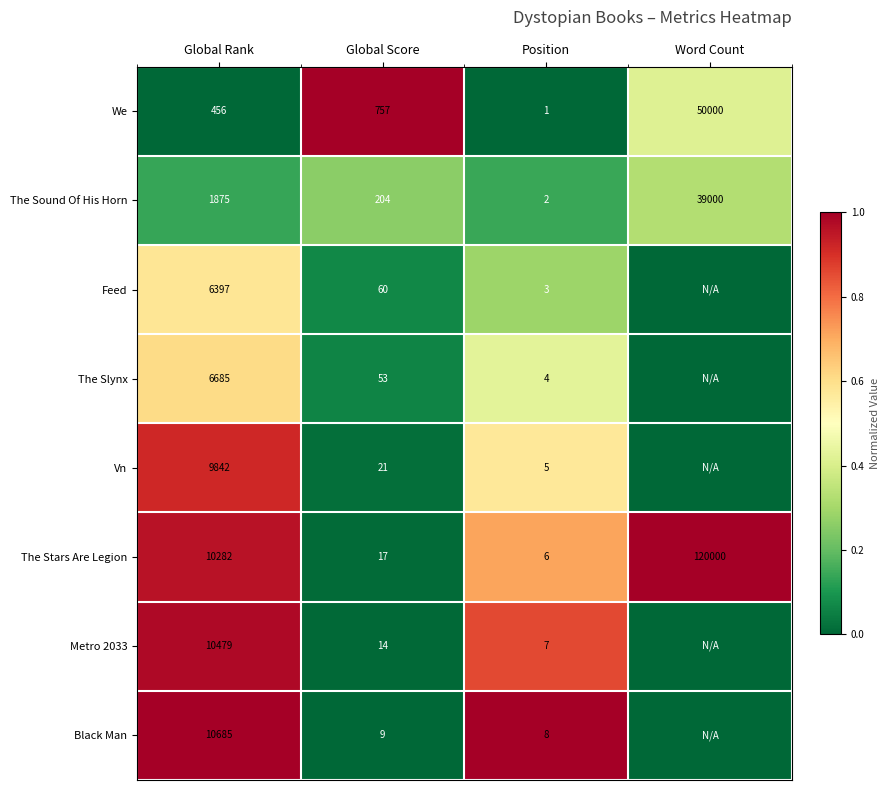

Rank the series at Global Score from highest to lowest value.

We, The Sound Of His Horn, Feed, The Slynx, Vn, The Stars Are Legion, Metro 2033, Black Man